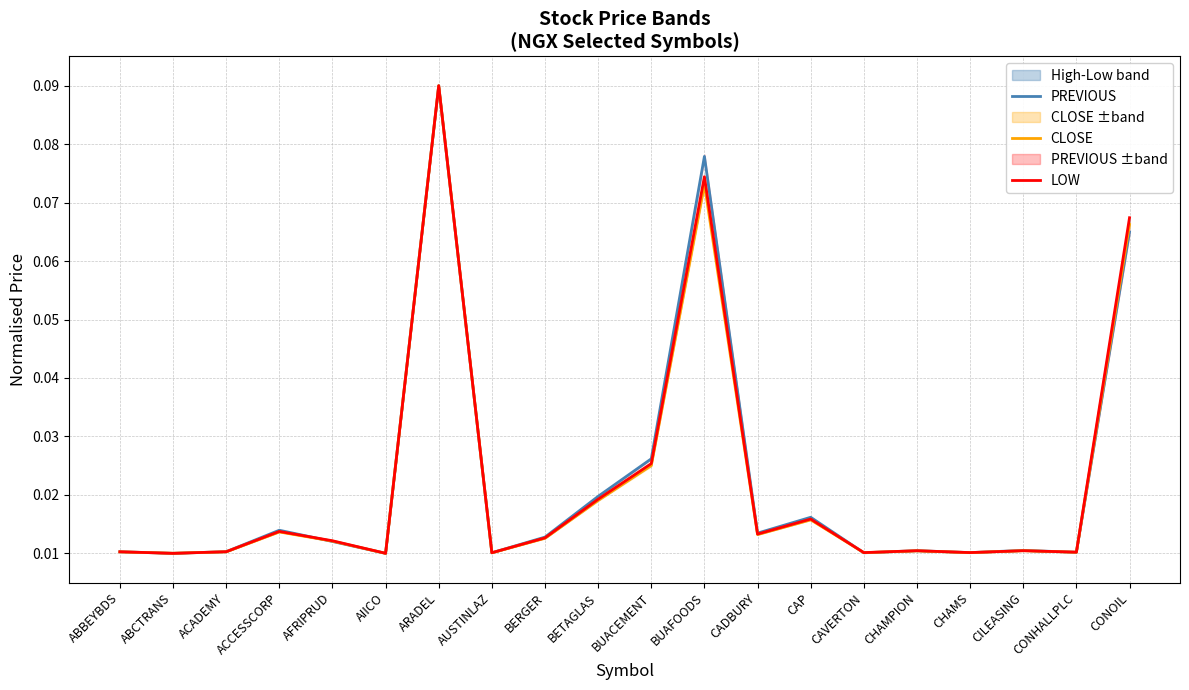

List the series in order of their peak value, highest first.

PREVIOUS, CLOSE, LOW